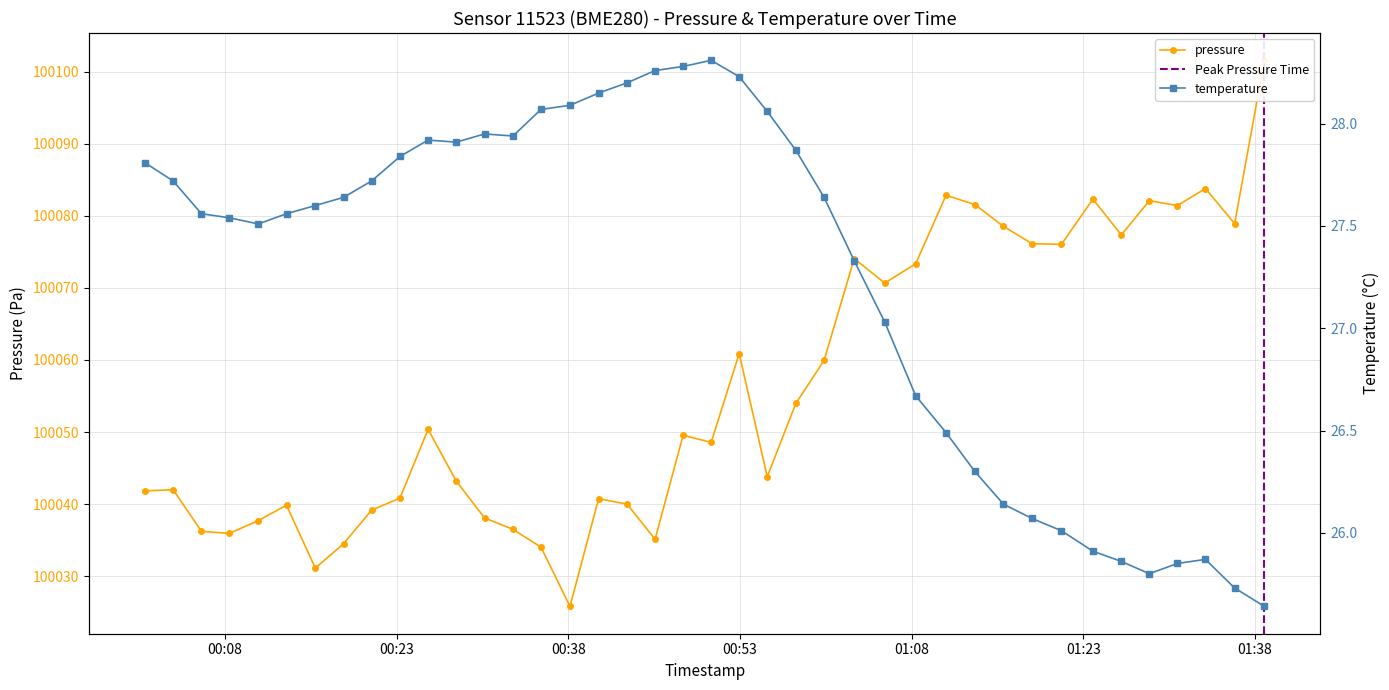

True or false: temperature and pressure cross at least once.

False